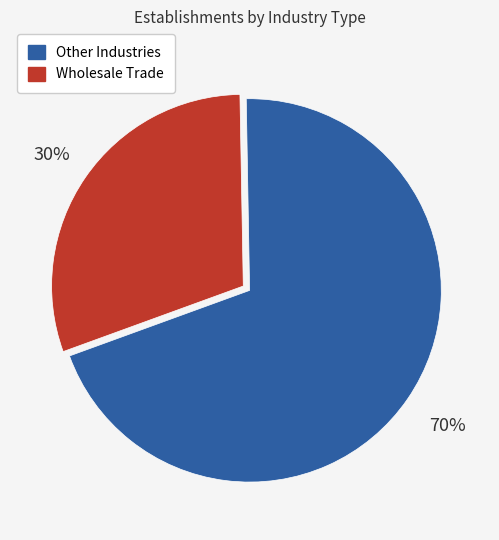

Which slice is the largest?

Other Industries